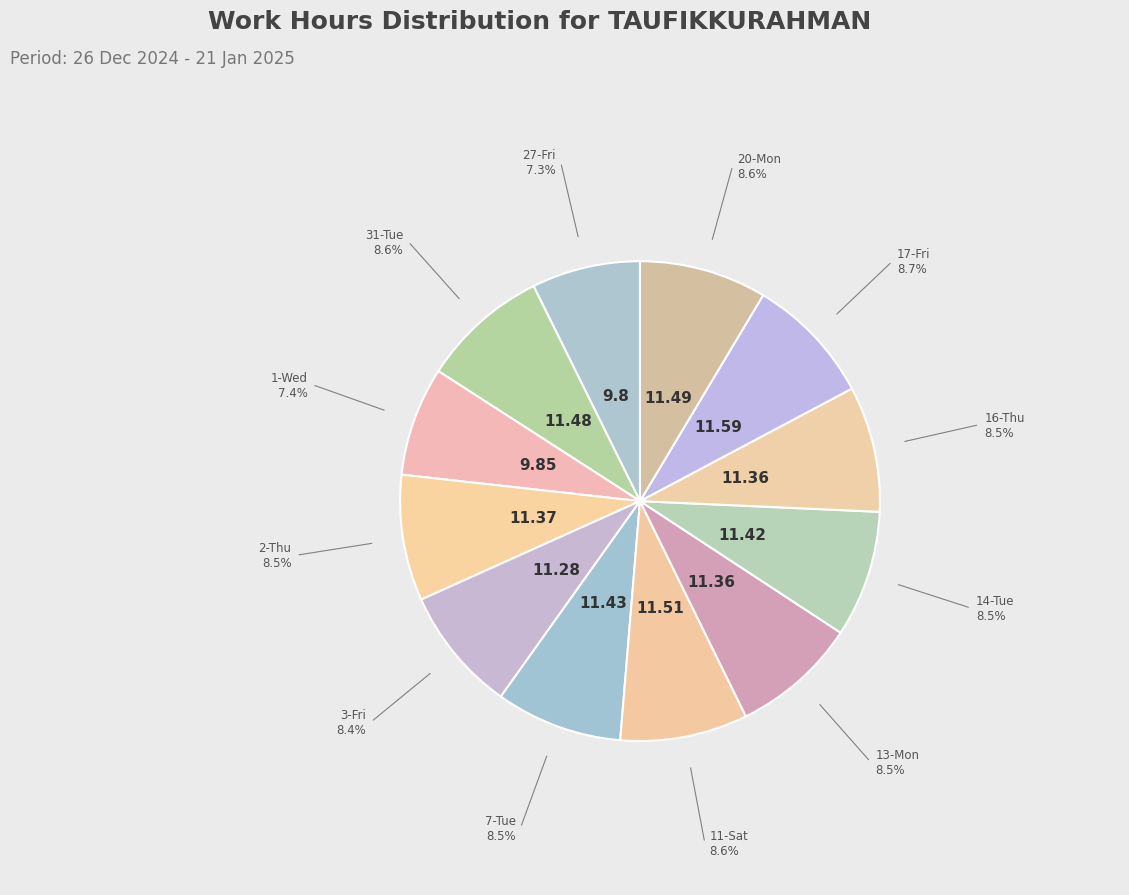

Count the number of slices in the pie.

12